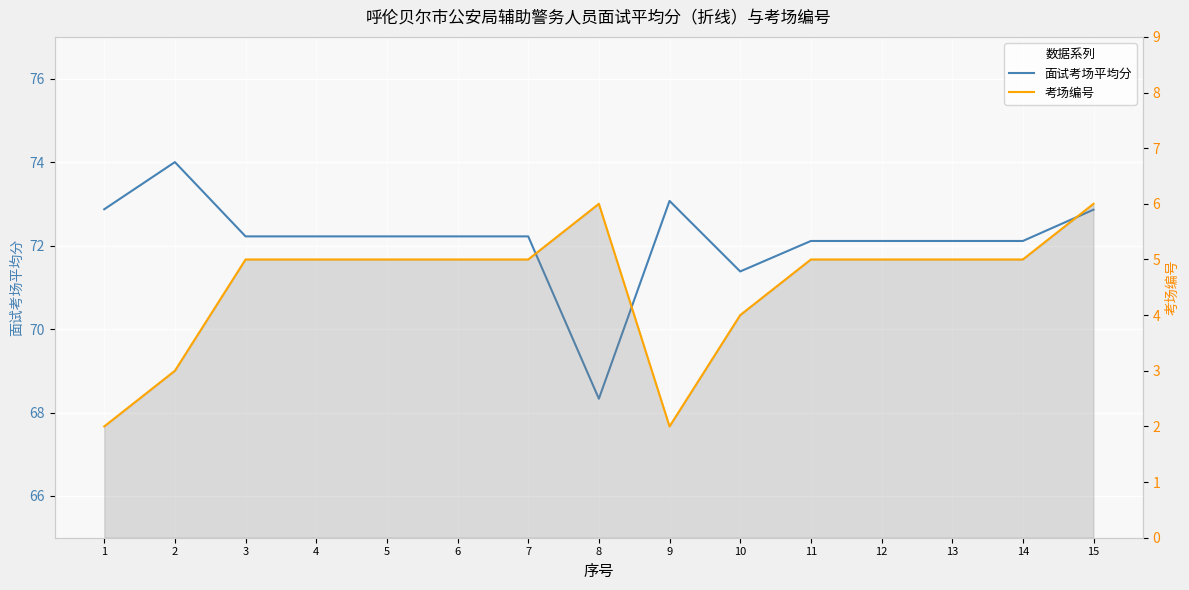

What is the value of the 面试考场平均分 point at the 1st from the left?

72.9